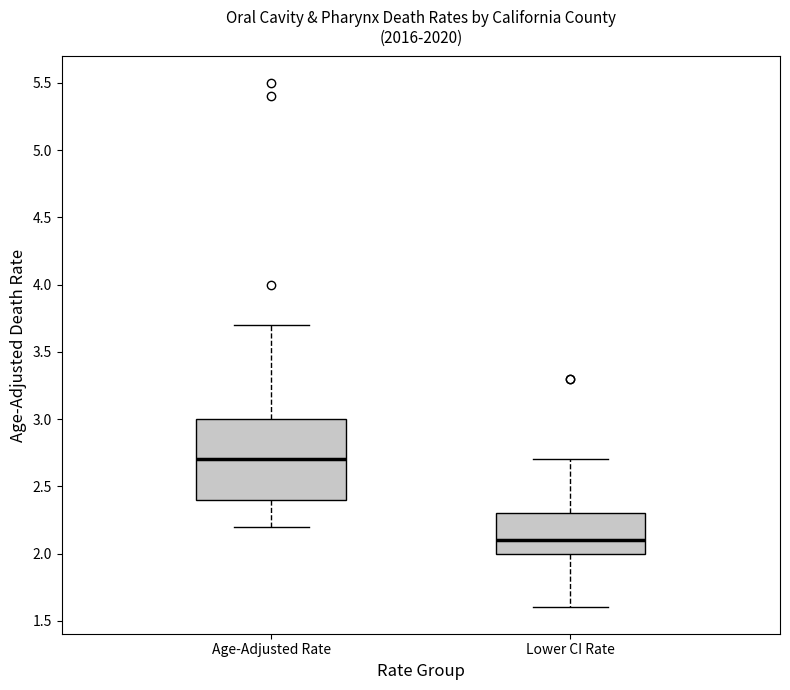

Which box is the tallest, from its lower edge to its upper edge?

Age-Adjusted Rate